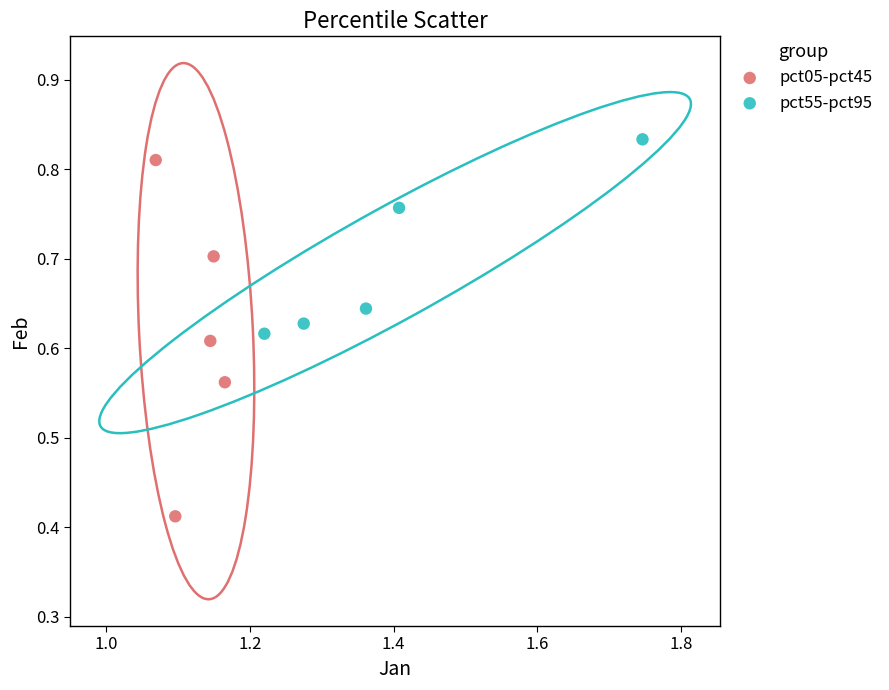

Which series contains the lowest Y value?

pct05-pct45